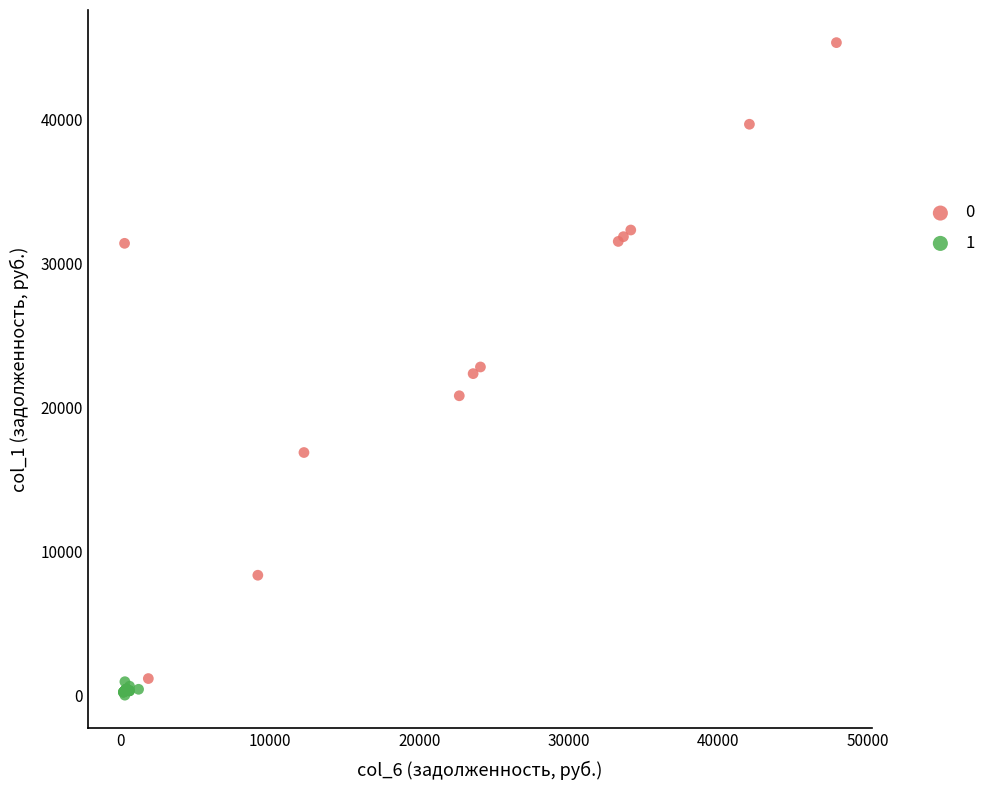

Which series reaches the maximum Y coordinate?

0